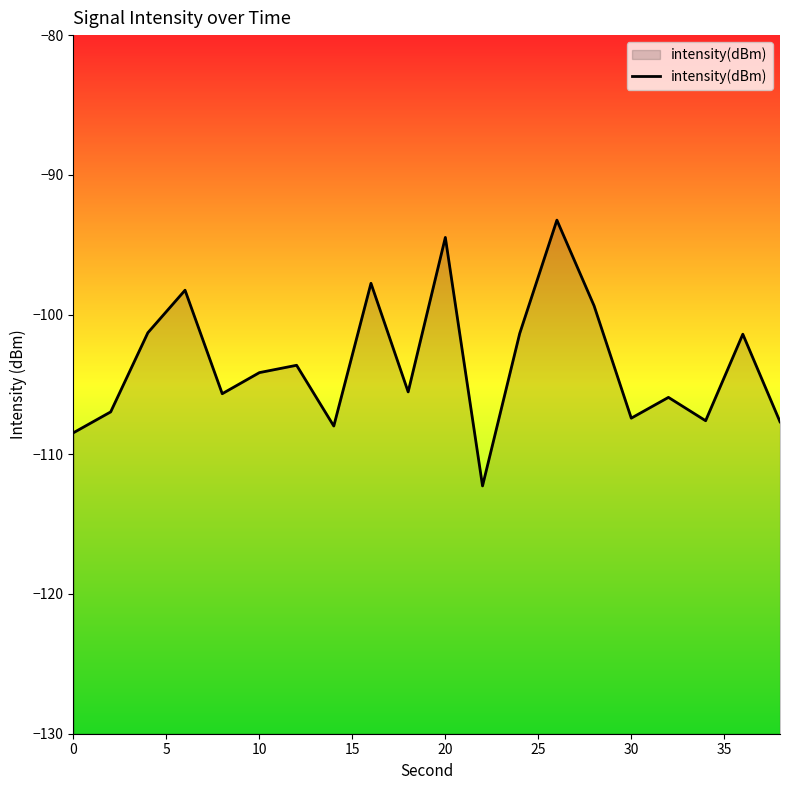

True or false: the data shows -54.0 at 20.

False